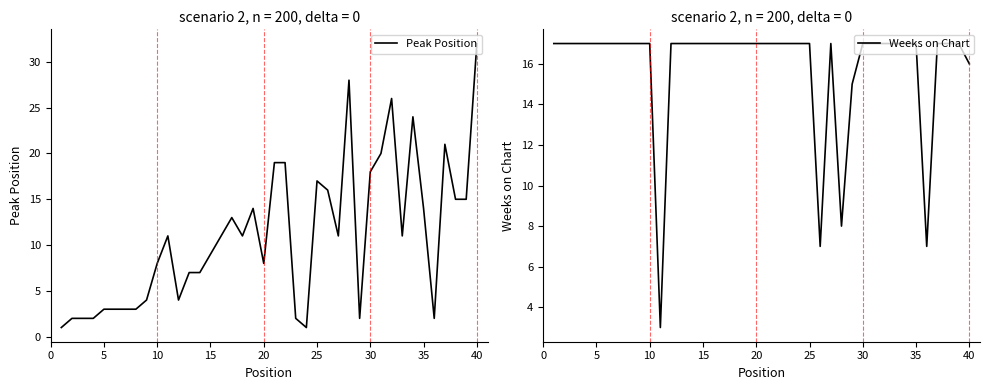

What is the sum of all Peak Position values?

439